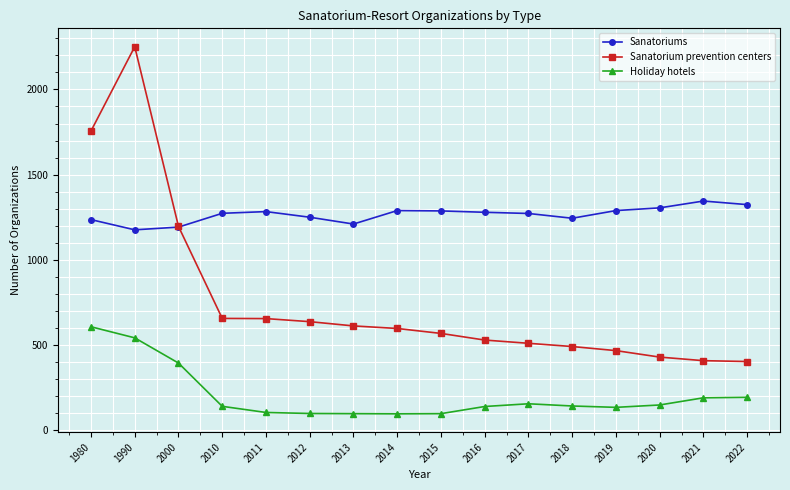

Which series changed the most between 2010 and 2012?

Holiday hotels